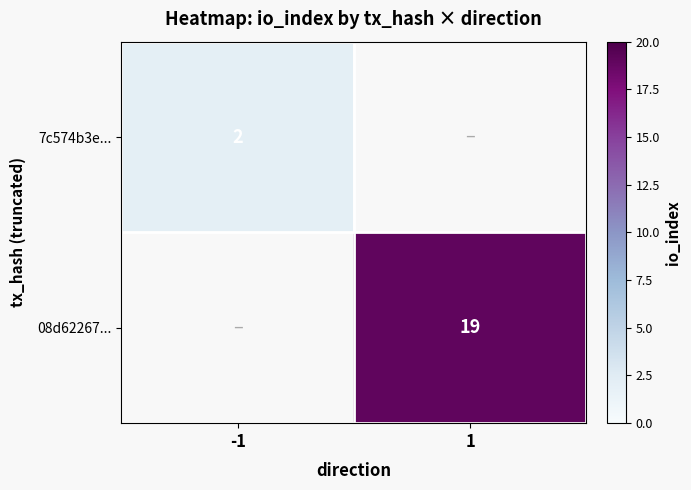

True or false: 7c574b3e... has a value of 3 at -1.

False